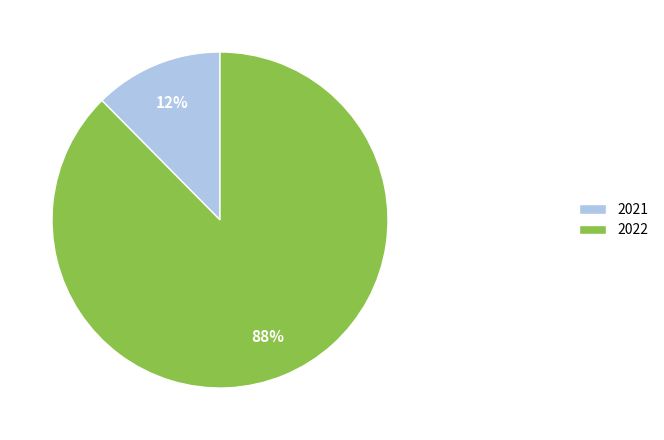

To the nearest percent, what percentage of the pie is 2021?

12%